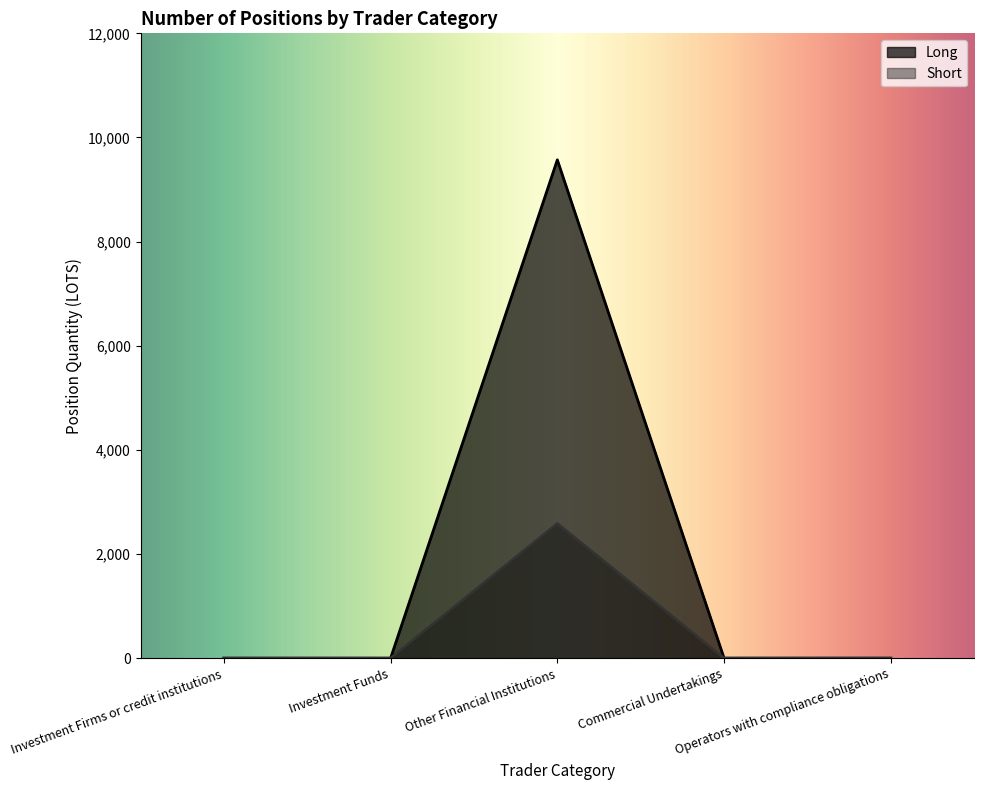

The value of Short at Investment Funds is 946.0. True or false?

False